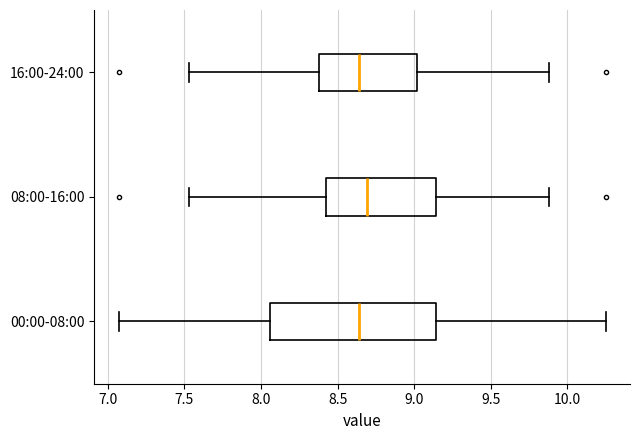

Which box is the widest, from its left edge to its right edge?

00:00-08:00